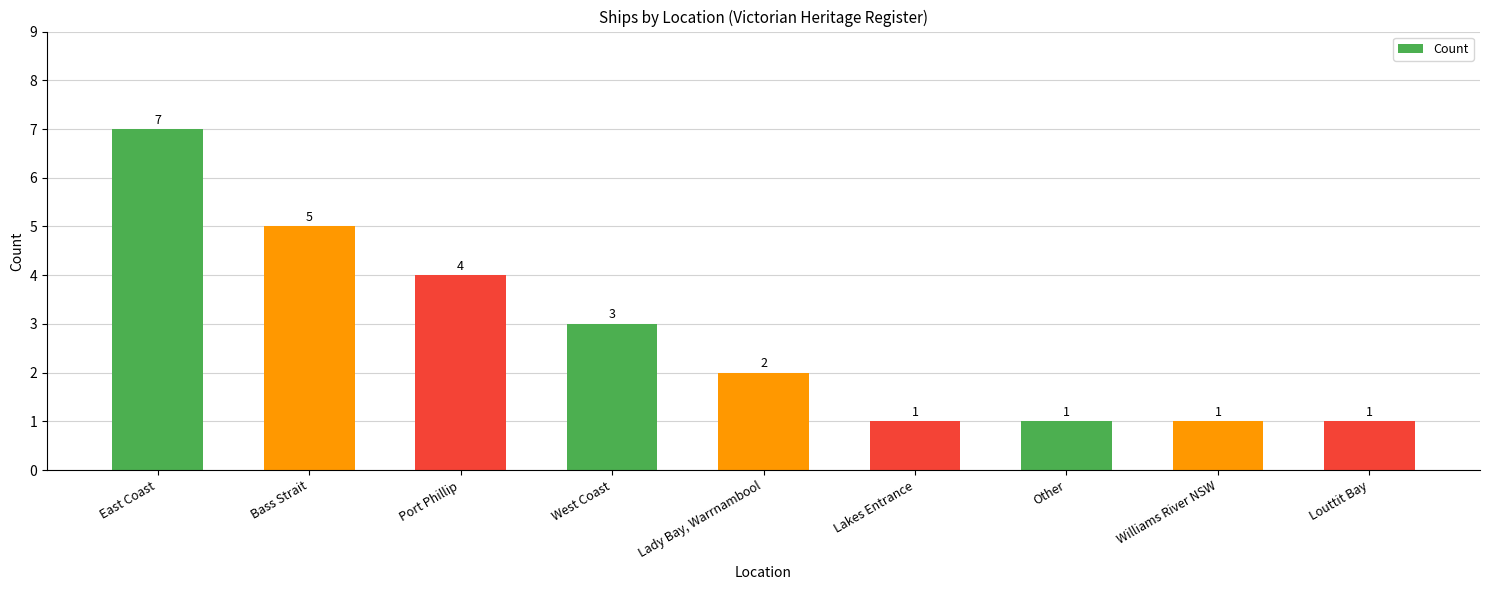

The value at Lakes Entrance is 0. True or false?

False